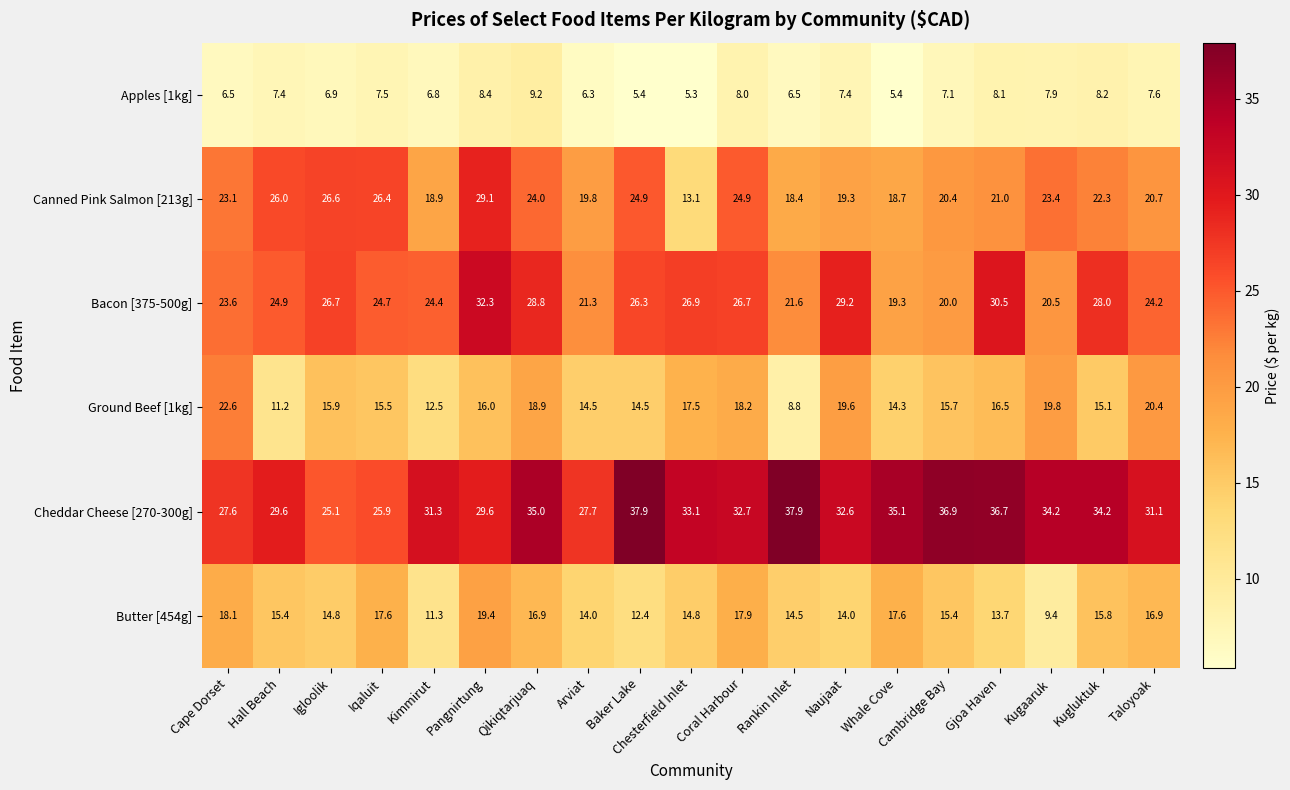

Is the value of Cheddar Cheese [270-300g] at Iqaluit greater than the value of Ground Beef [1kg] at Taloyoak?

Yes